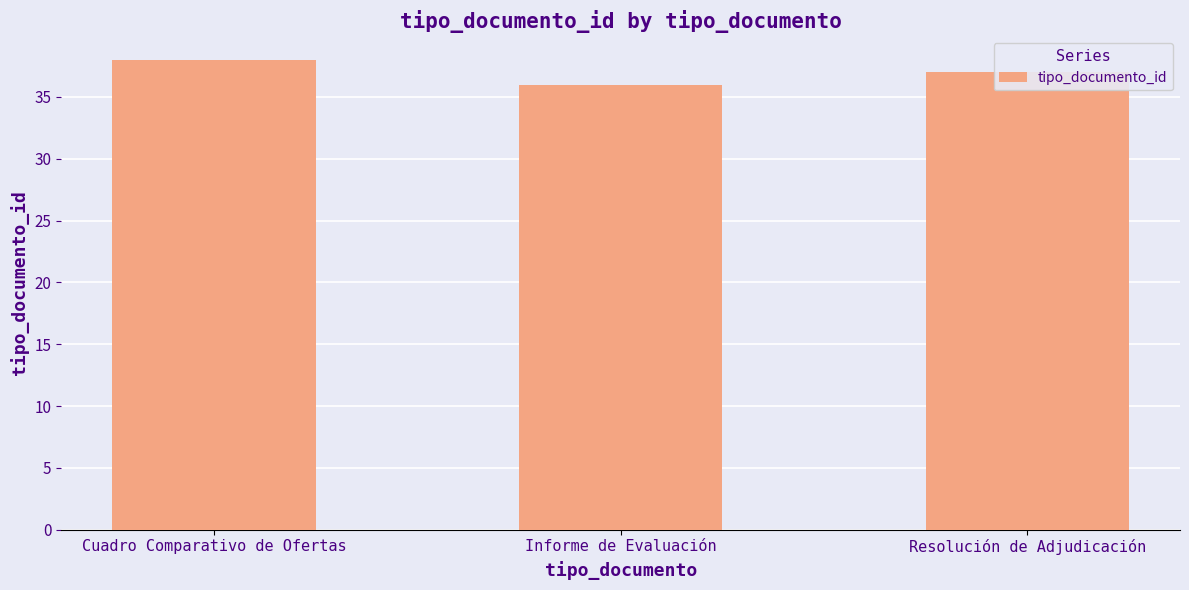

What is the average value?

37